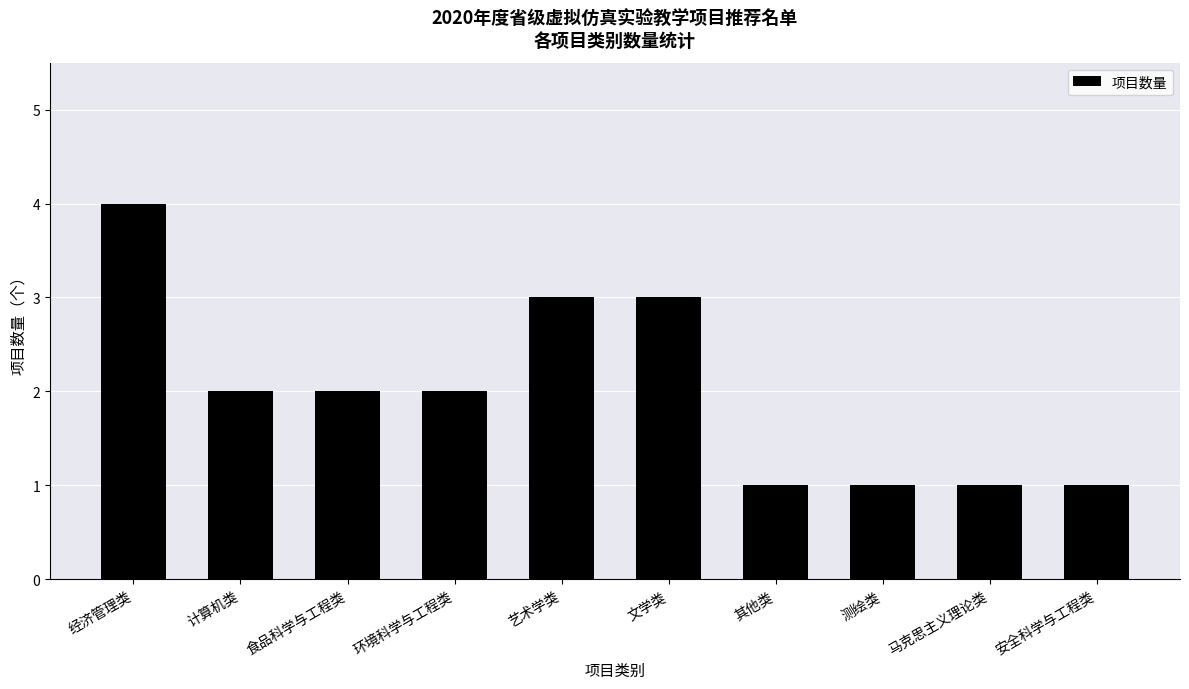

How many data points does each series have?

10